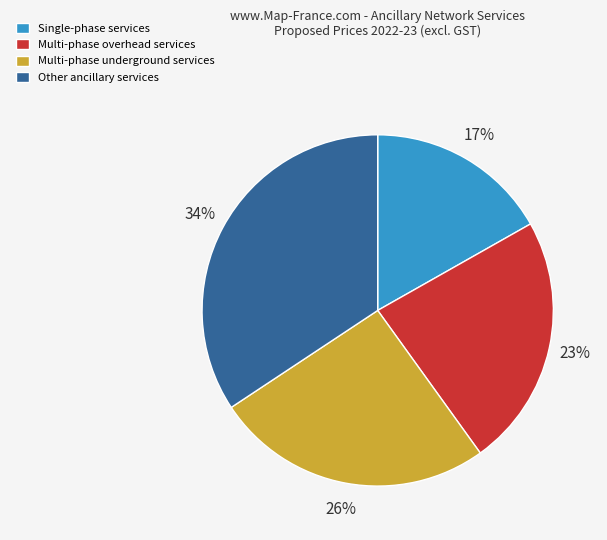

To the nearest percent, what portion does Other ancillary services represent?

34%